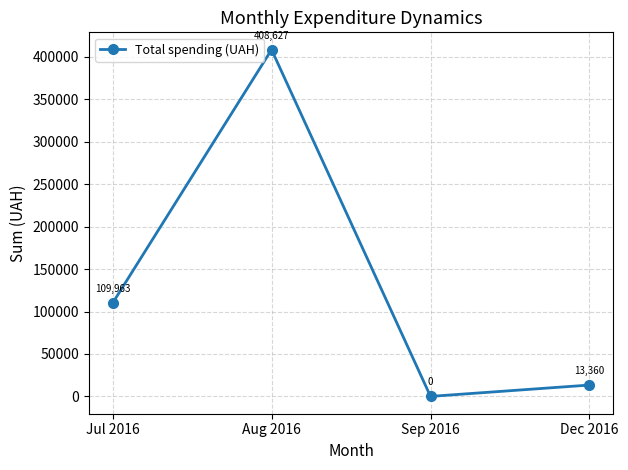

The value at Dec 2016 is 13360.0. True or false?

True